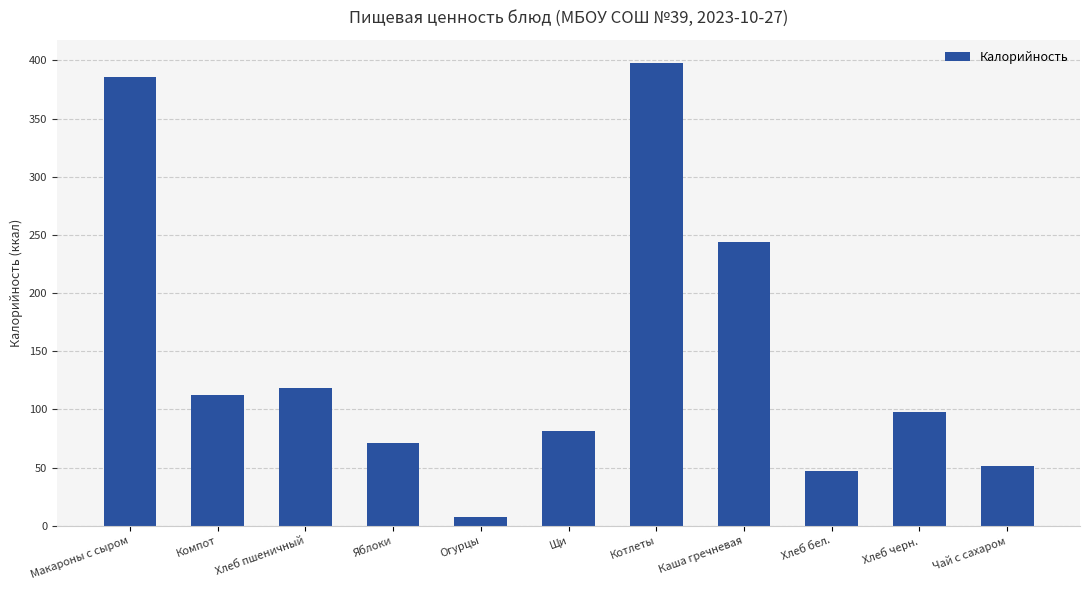

True or false: the data shows 590.2 at Макароны с сыром.

False